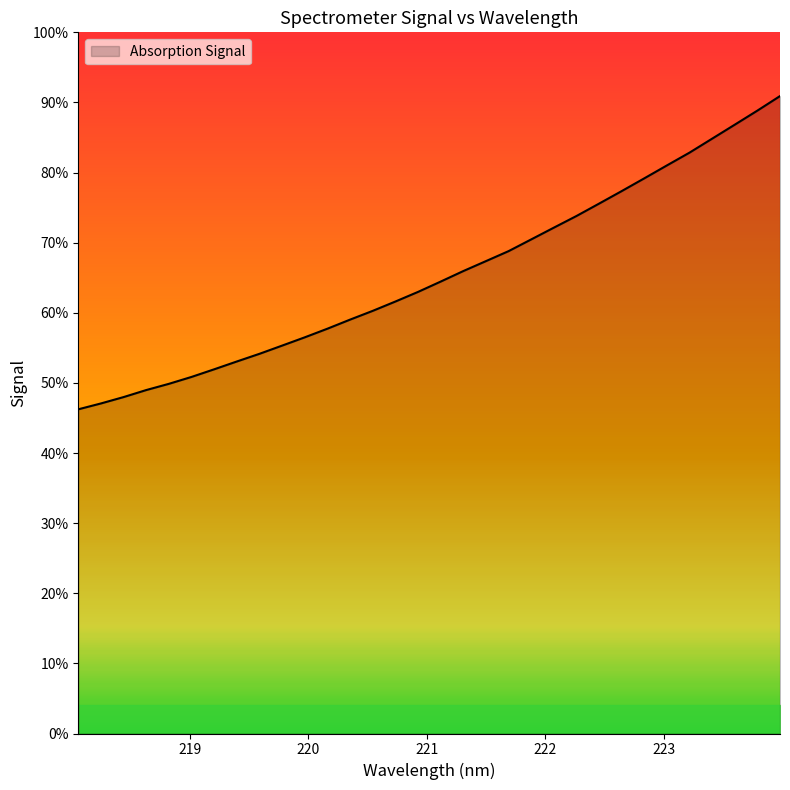

Is this an area chart (filled region under the line)?

Yes